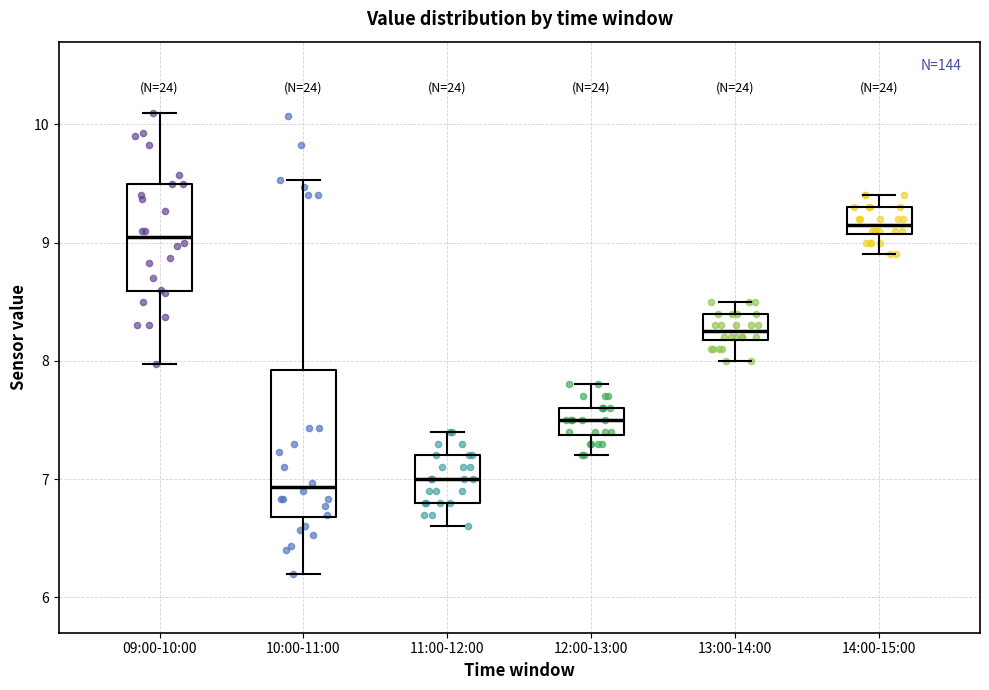

Comparing the boxes themselves (not the whiskers), which one is the tallest?

10:00-11:00